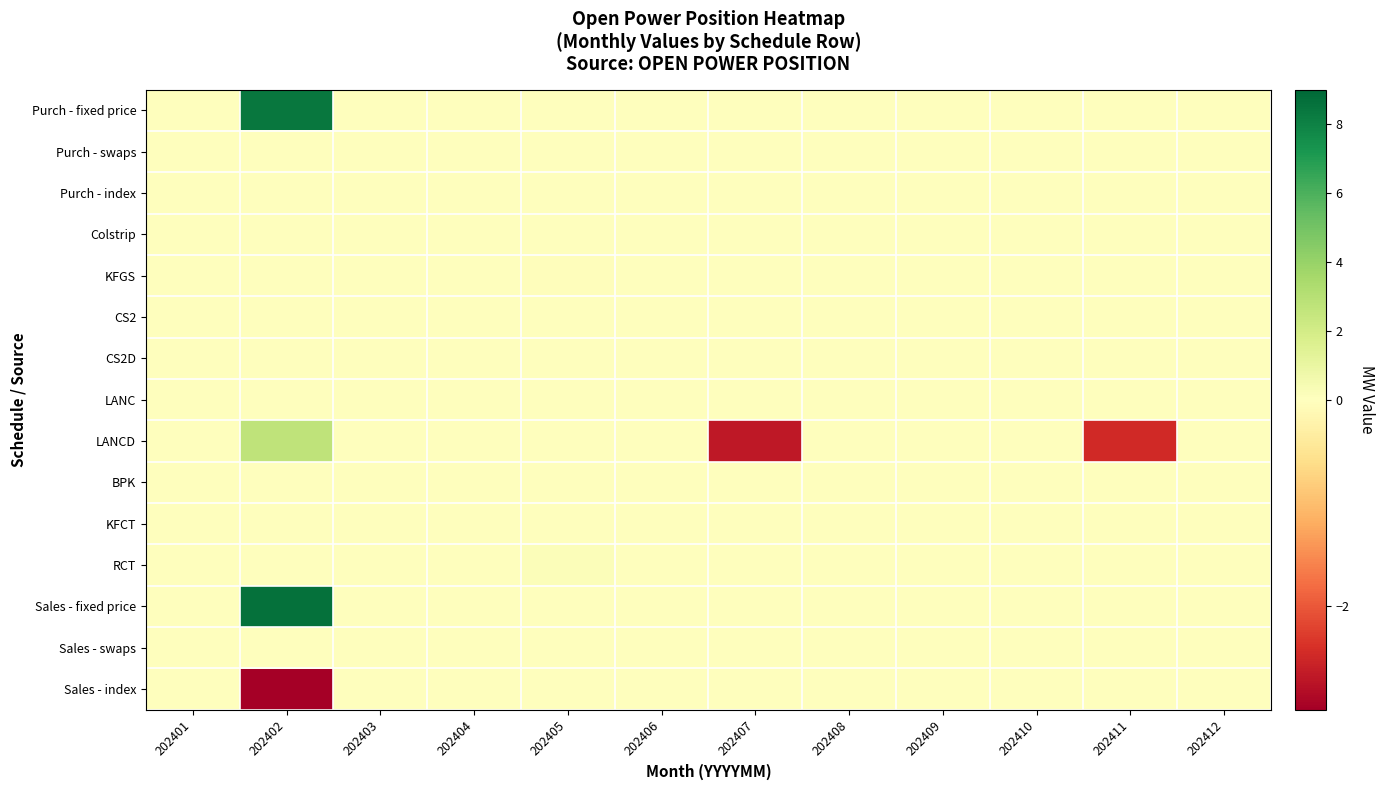

Rank the series at 202405 from lowest to highest value.

KFGS, Colstrip, Purch - fixed price, Purch - swaps, Purch - index, LANCD, Sales - fixed price, Sales - swaps, Sales - index, CS2D, LANC, CS2, BPK, KFCT, RCT